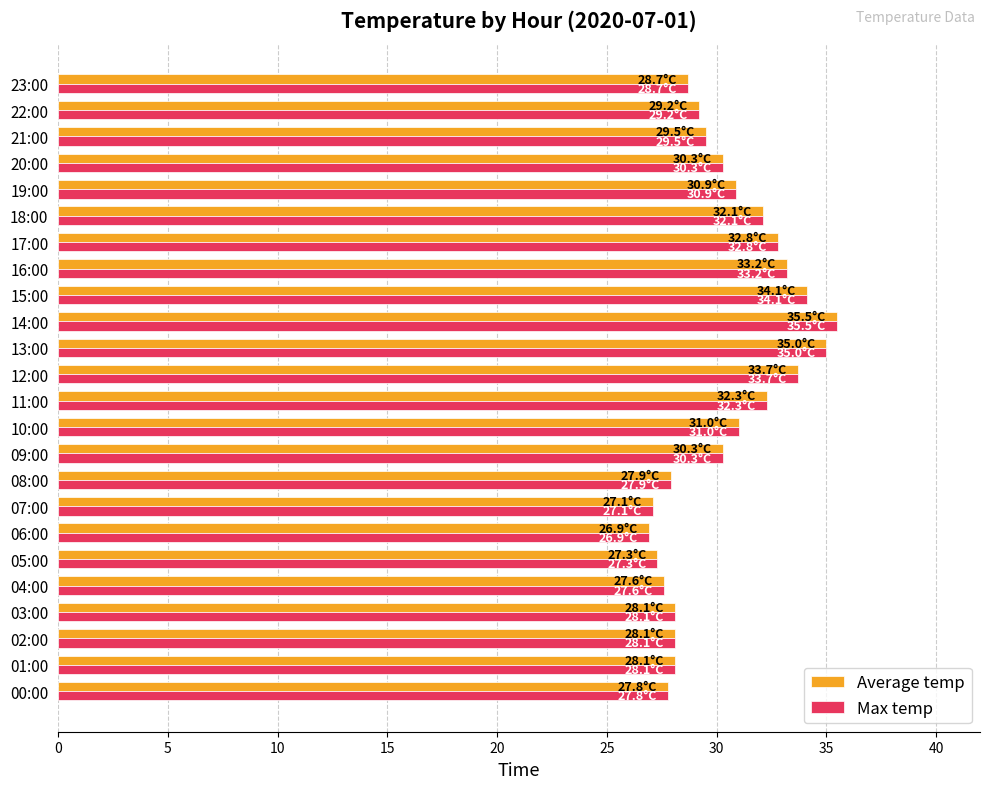

Is the value of Average temp at 18:00 greater than the value of Max temp at 16:00?

No